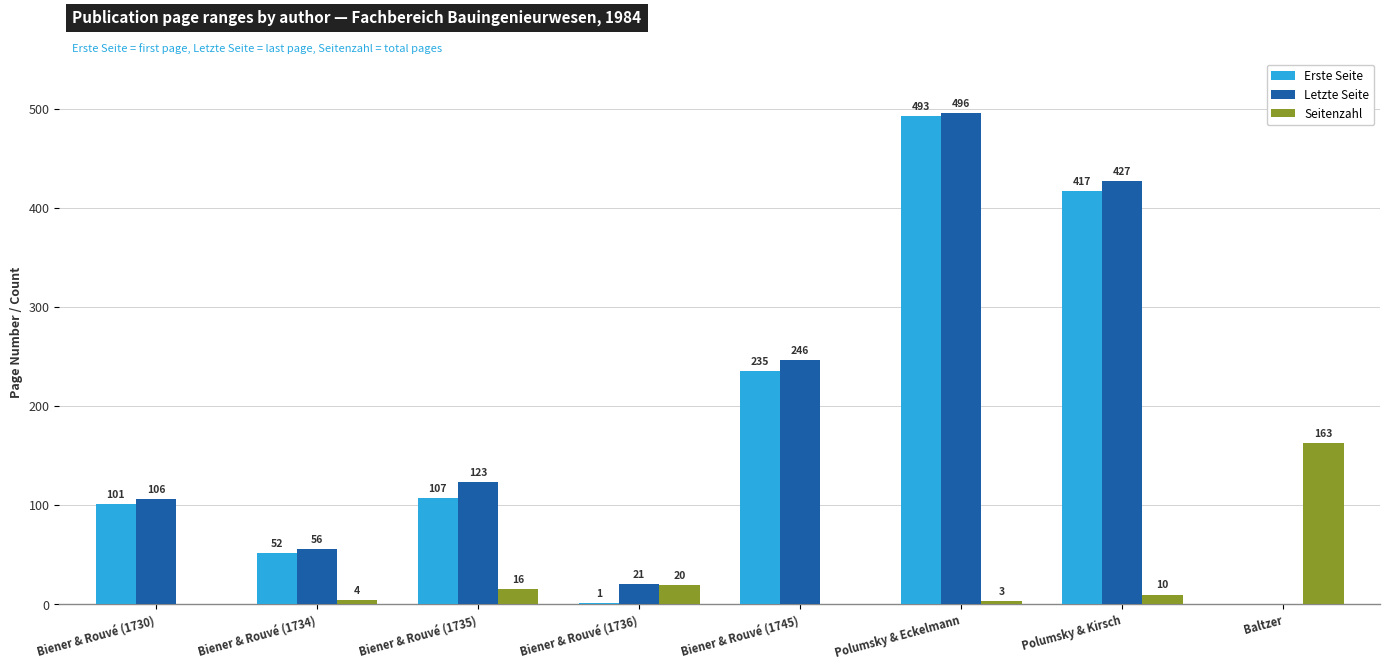

At which label is Seitenzahl closest to 81?

Biener & Rouvé (1736)